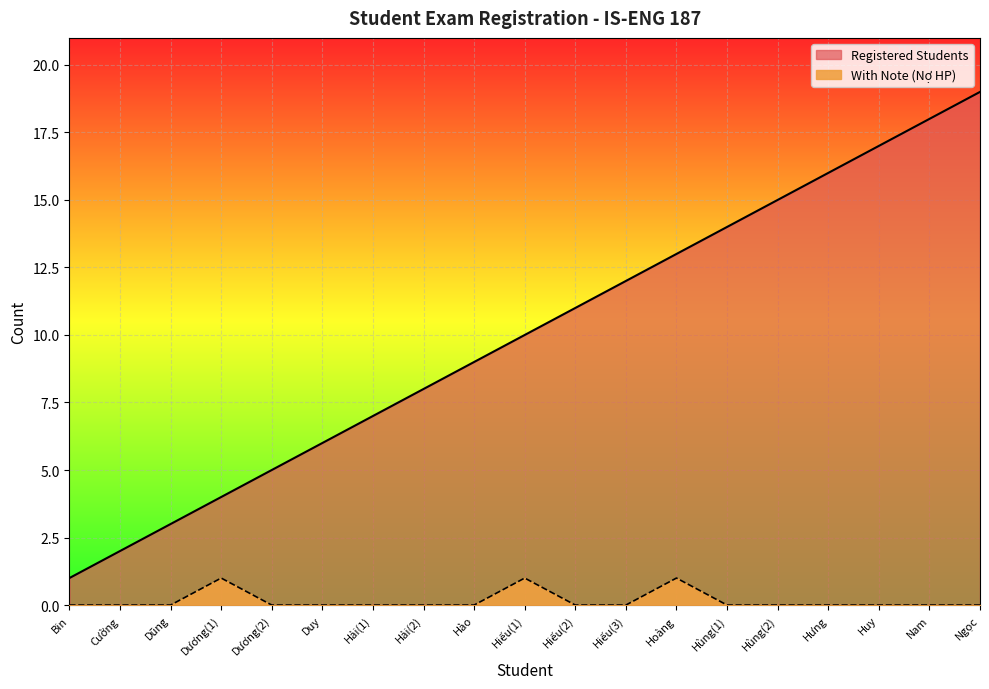

What is the label of the 13th point from the right?

Hải(1)